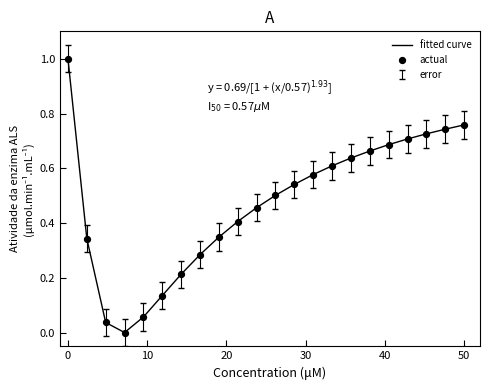

What is the difference between the maximum and minimum values?

1.0